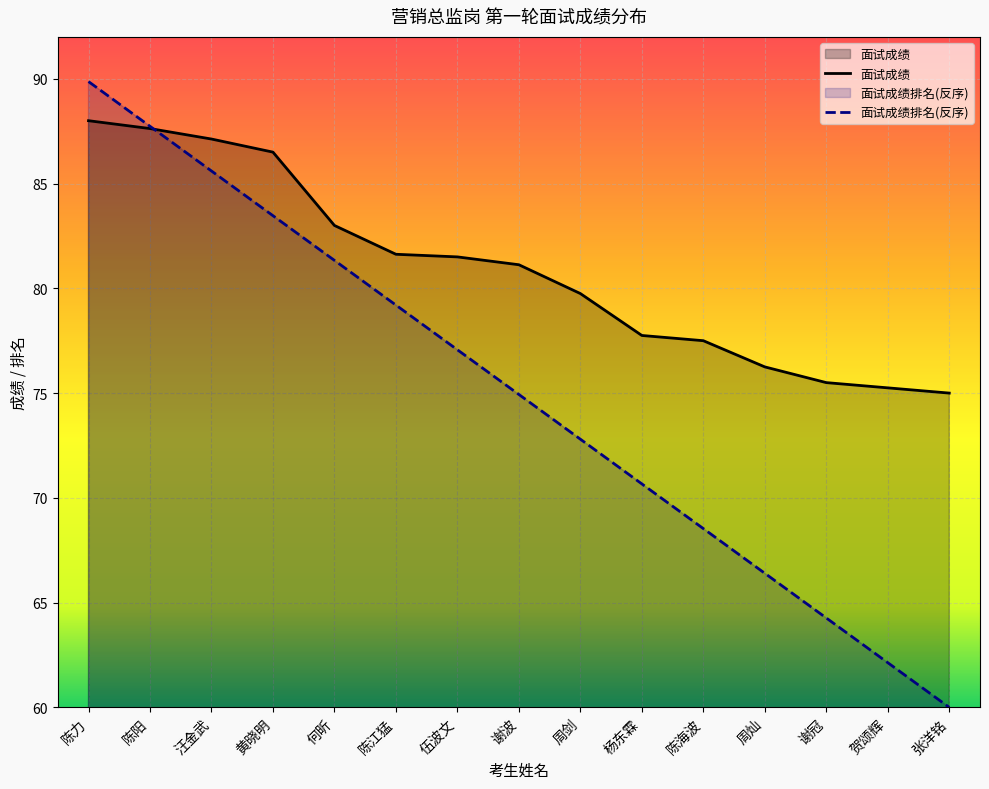

Count the number of categories in the chart.

15